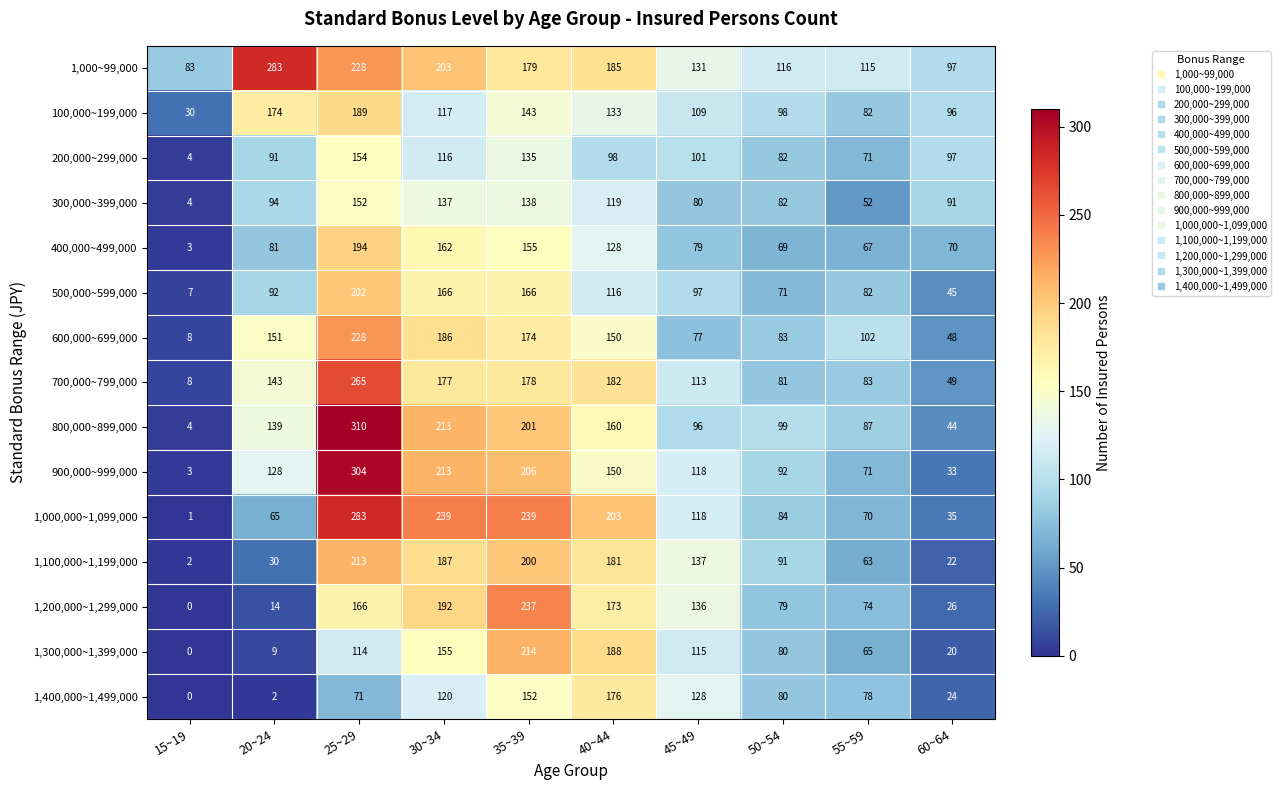

List the labels in order of 800,000~899,000 value, largest first.

25~29, 30~34, 35~39, 40~44, 20~24, 50~54, 45~49, 55~59, 60~64, 15~19